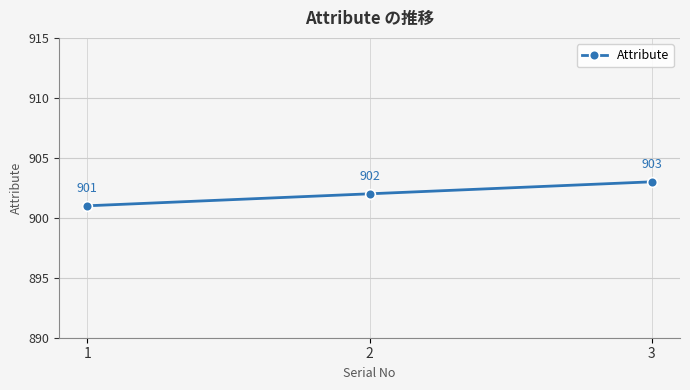

What is the difference between the maximum and minimum values?

2